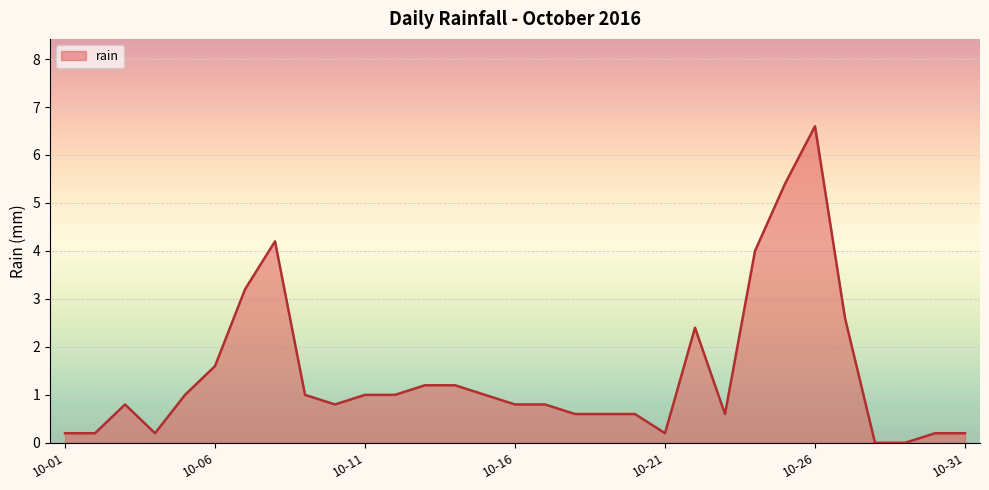

What is the difference between the maximum and minimum values?

6.6